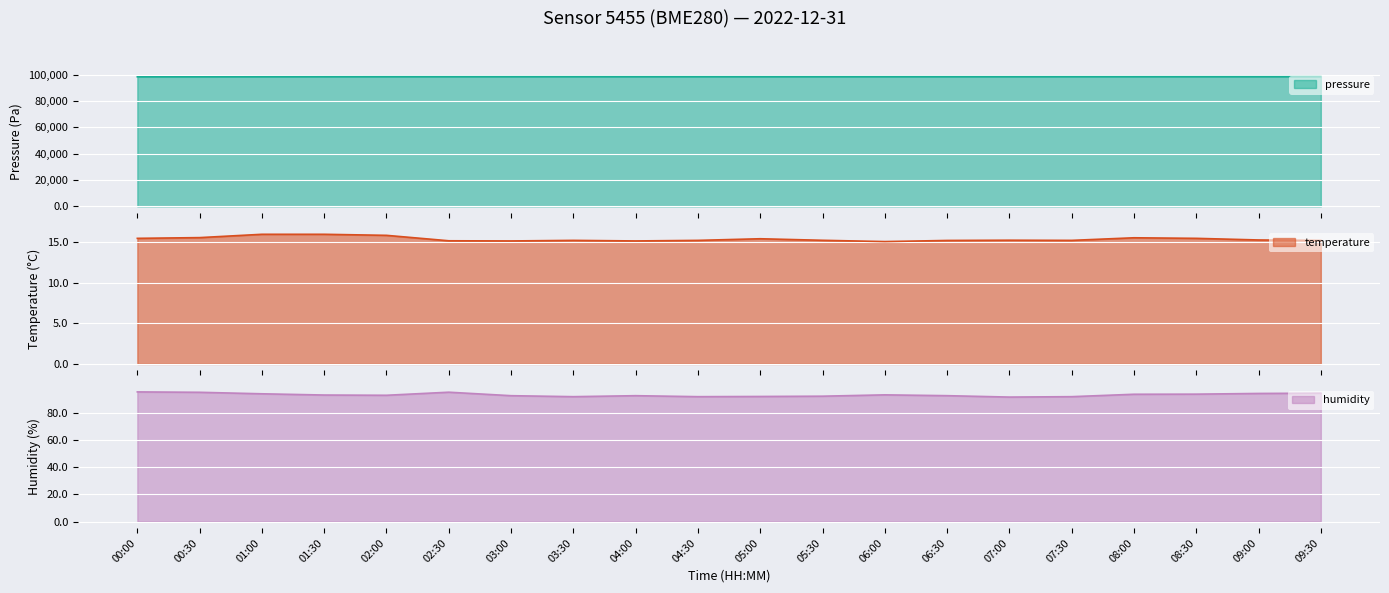

What is the average value of the temperature series?

15.4